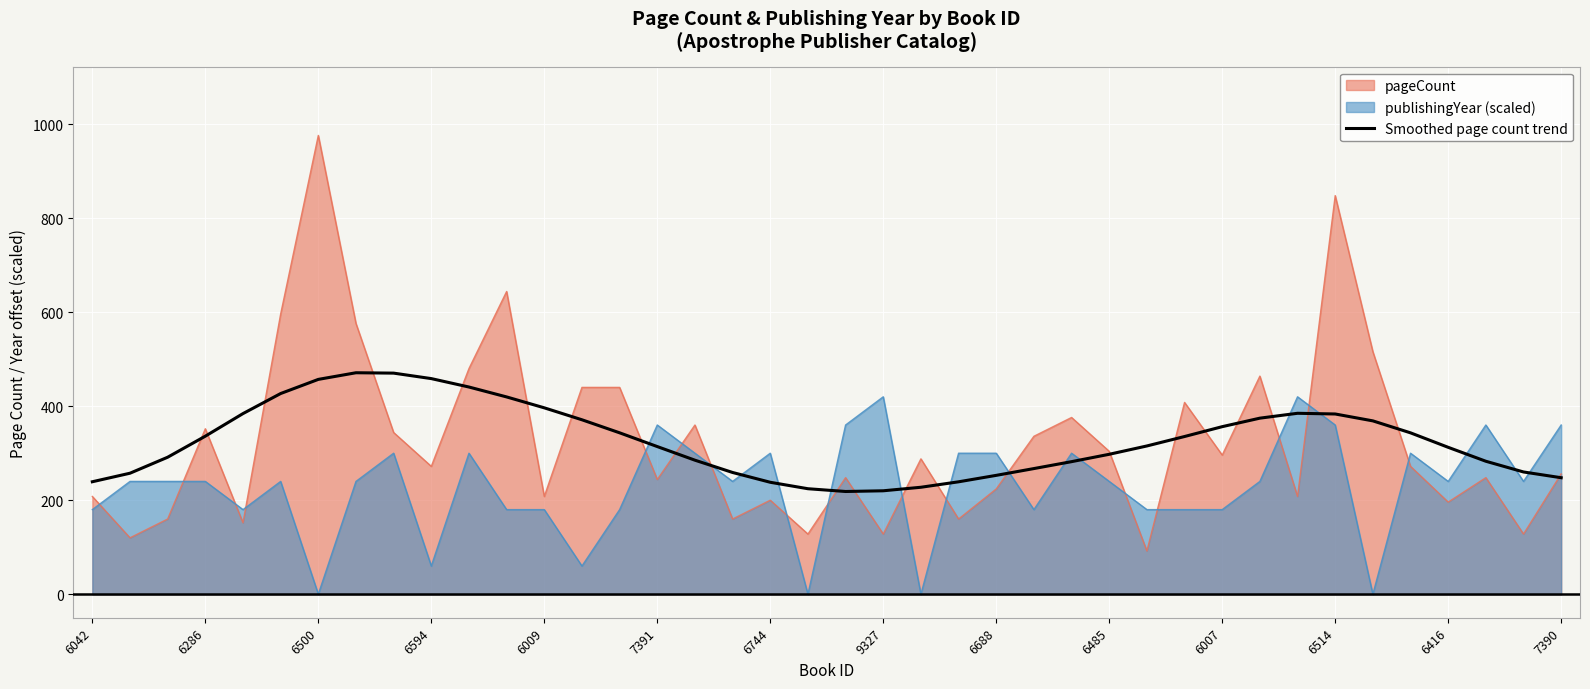

The chart shows a value of 239.2 at 23. True or false?

True